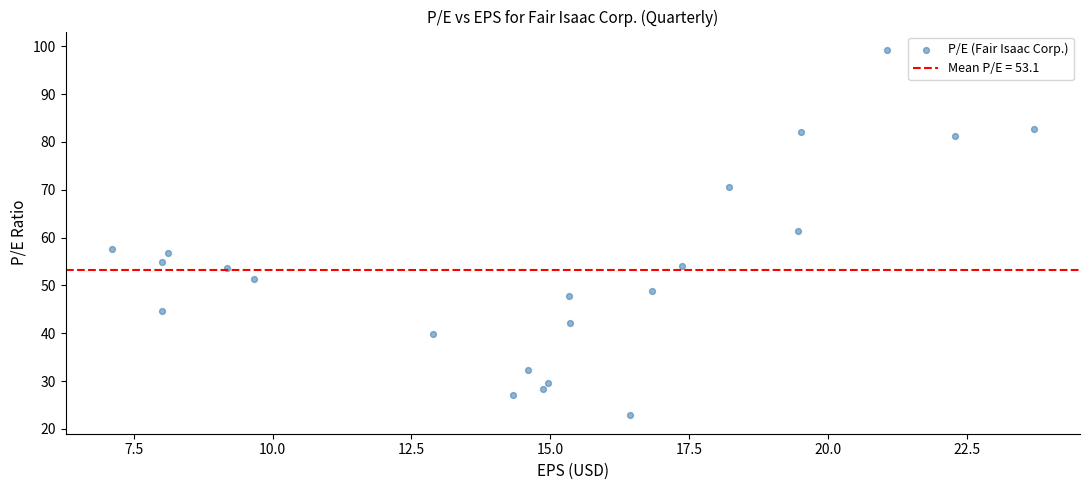

What is the range of X values (max minus min)?

16.6